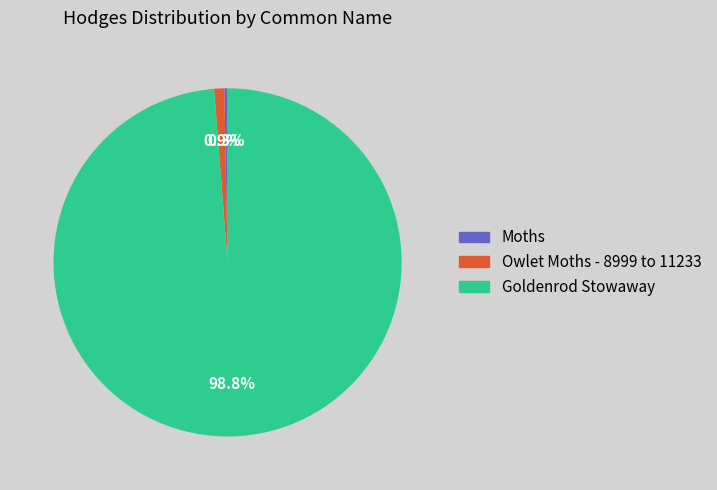

What is the total percentage of Goldenrod Stowaway and Moths?

99.1%